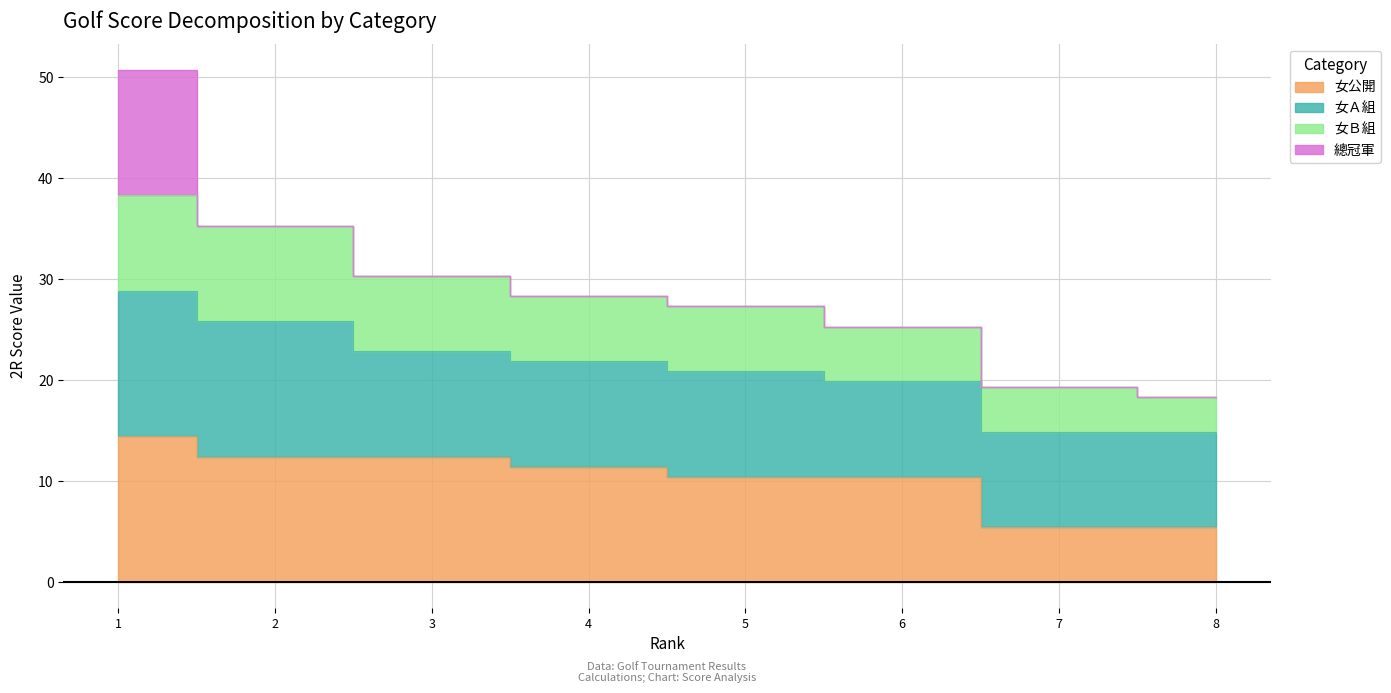

How many data points does each series have?

8